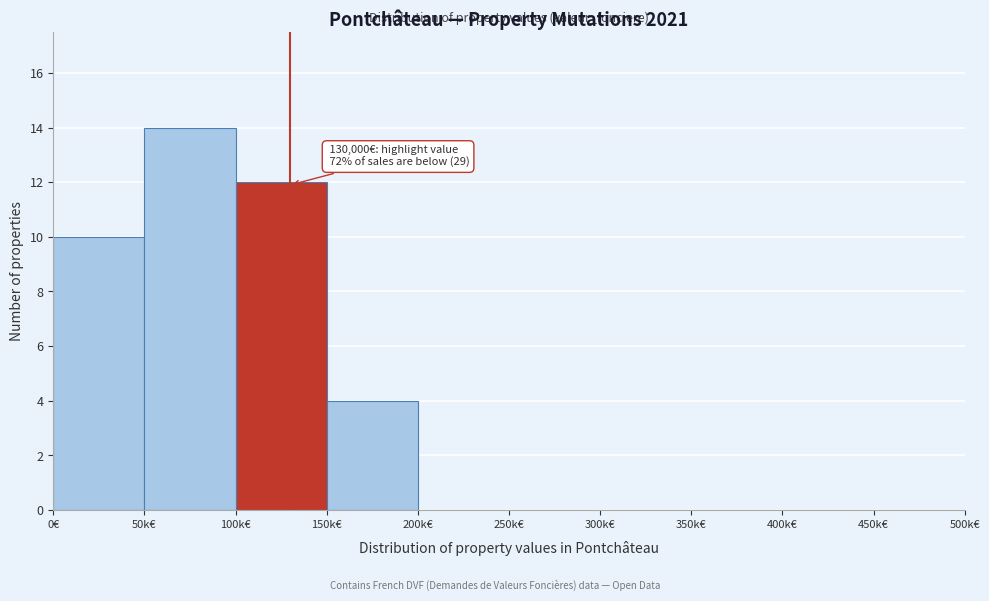

Reading left to right, what are all the values shown in this chart?

0€=10	50k€=14	100k€=12	150k€=4	200k€=0	250k€=0	300k€=0	350k€=0	400k€=0	450k€=0